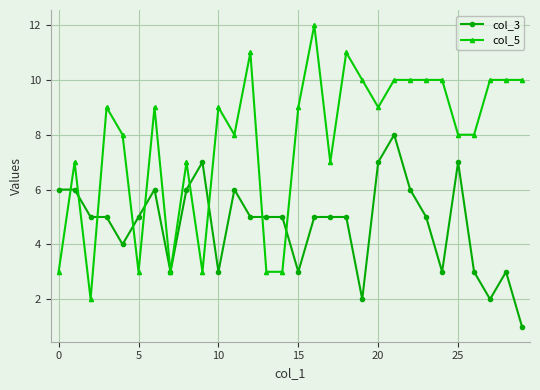

Which series has the largest total across all categories?

col_5